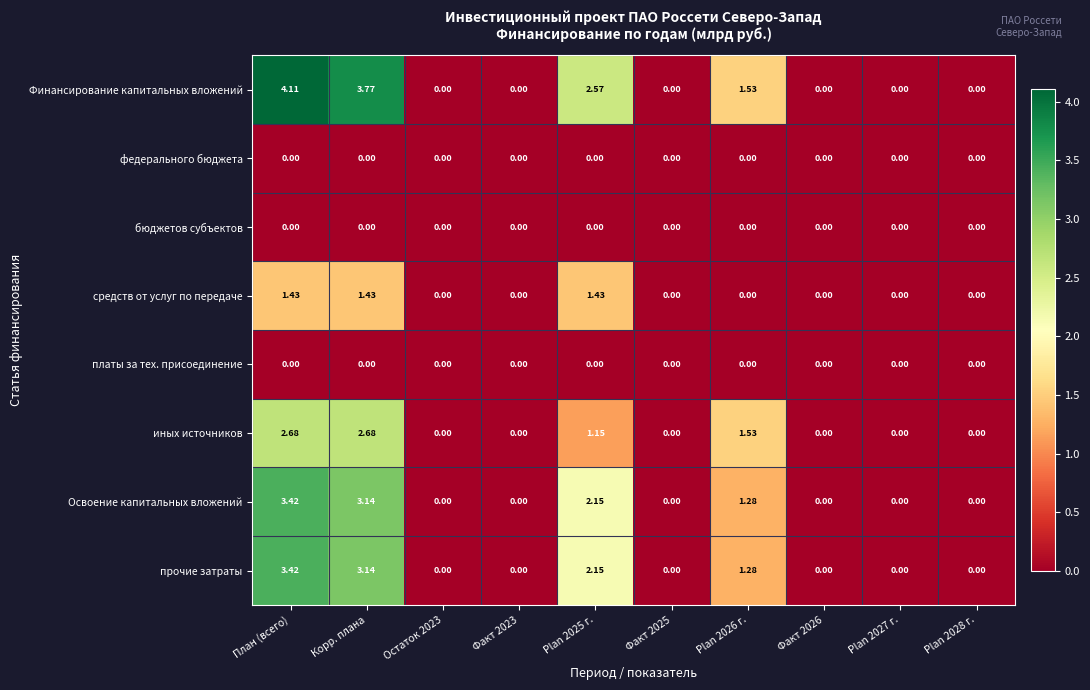

Which series has the widest spread of values?

Финансирование капитальных вложений